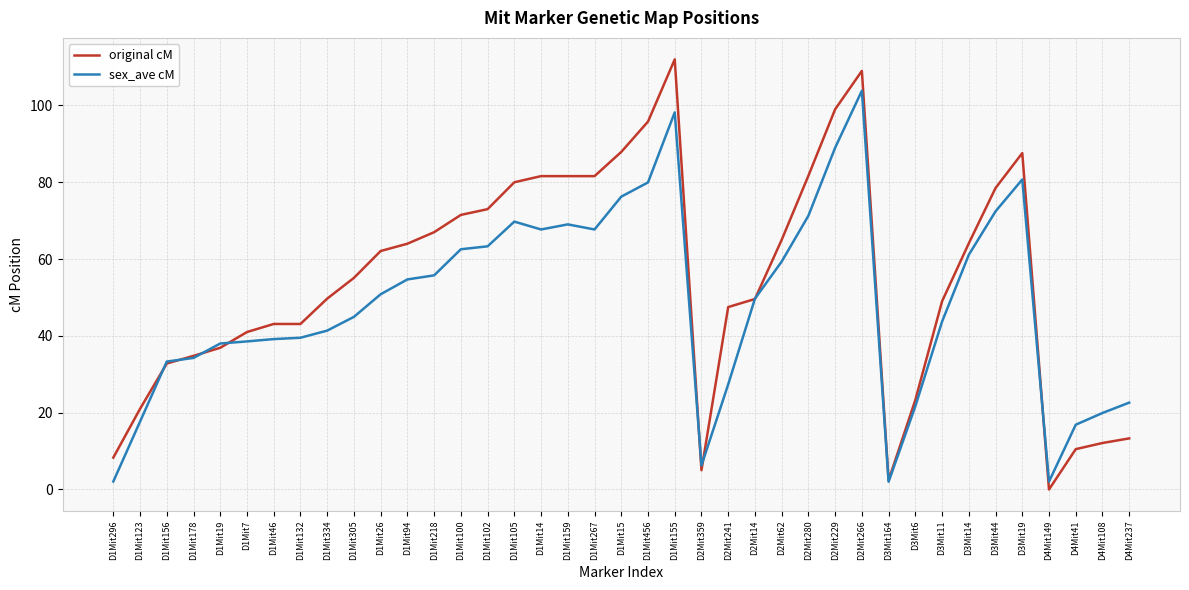

Is this an area chart (filled region under the line)?

No